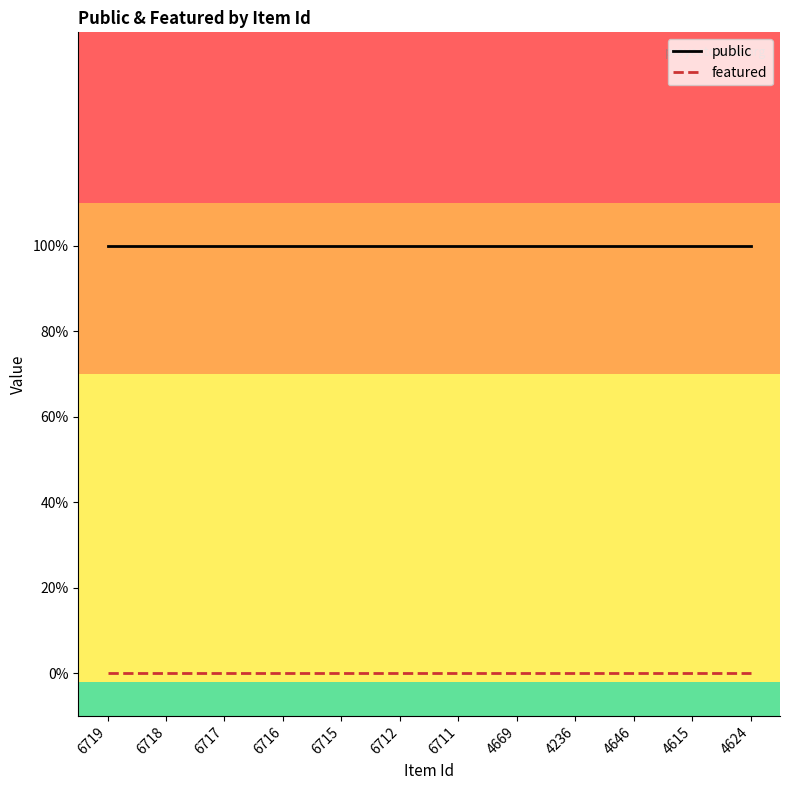

Which series has the largest total across all categories?

public